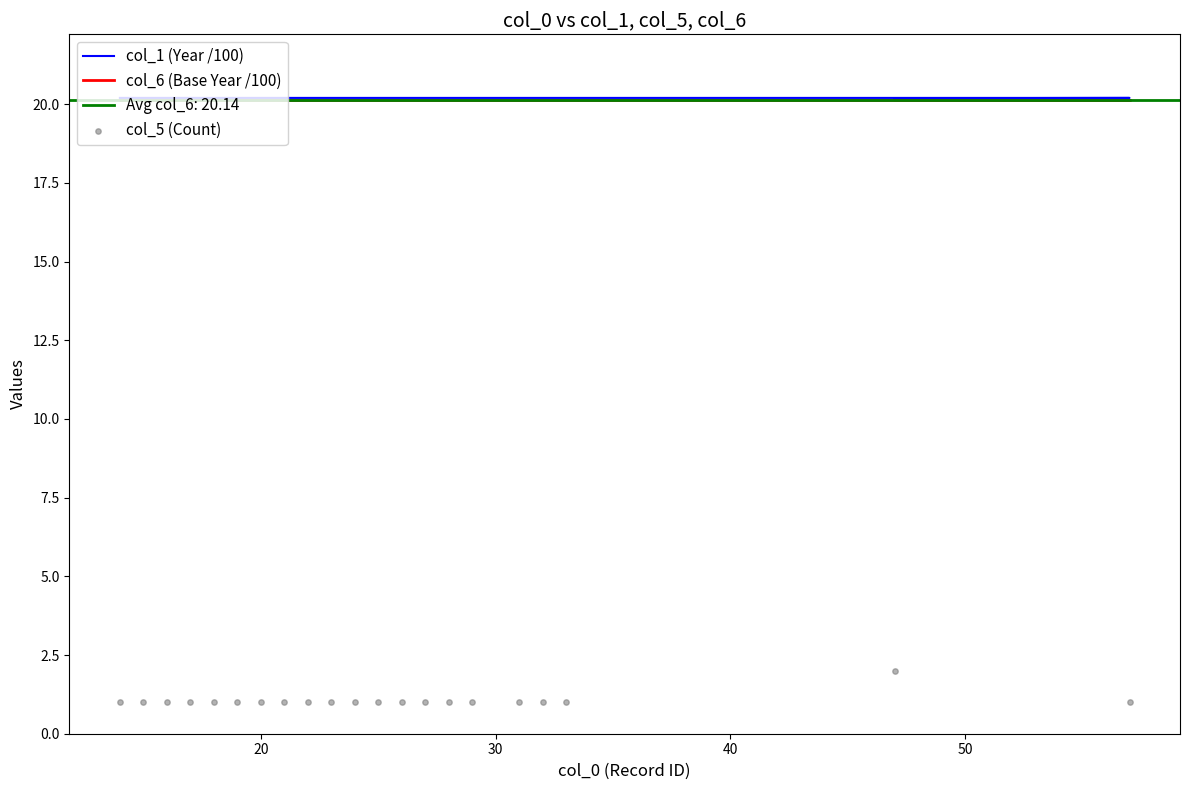

At how many categories does at least one series exceed 1?

21